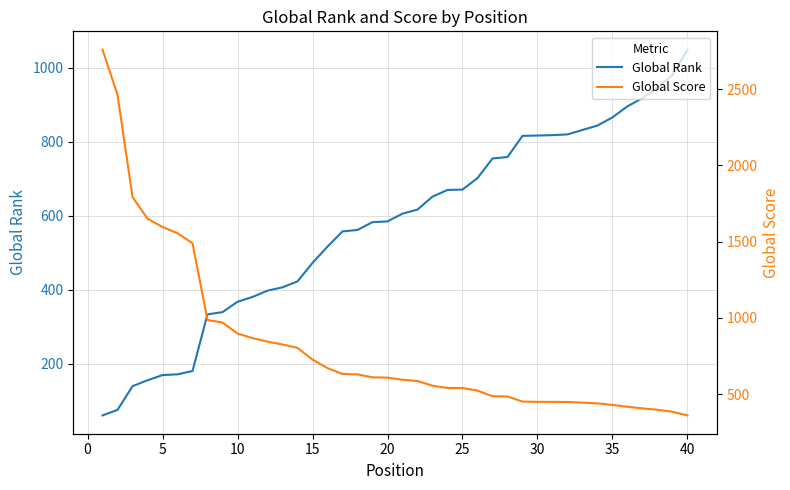

What is the difference between the maximum and minimum values in the Global Score series?

2399